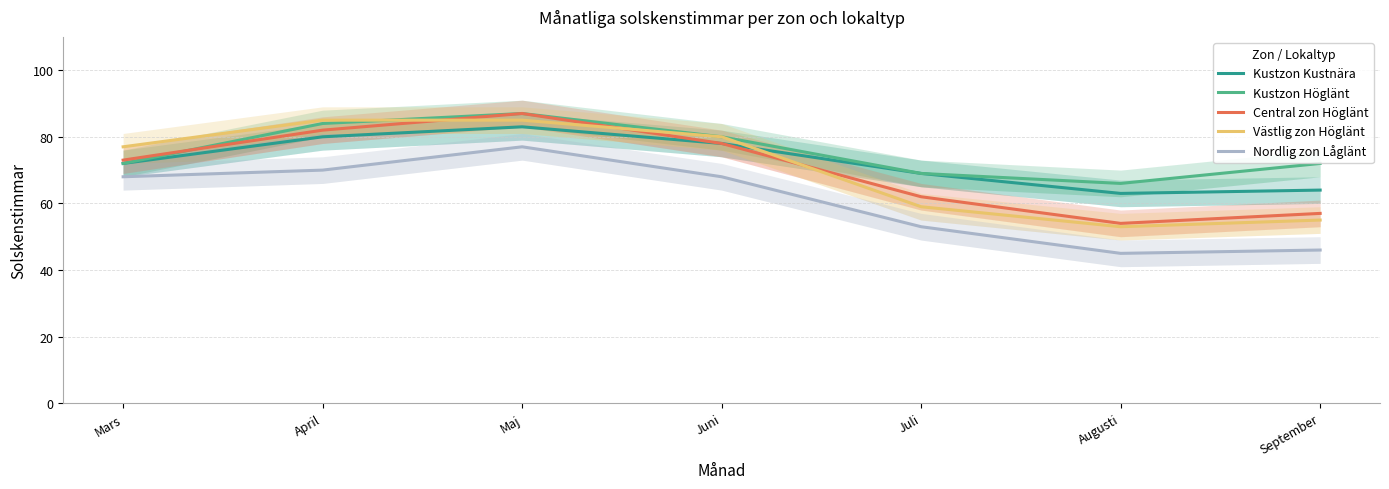

Is it true that Kustzon Höglänt equals 80 at Juni?

True